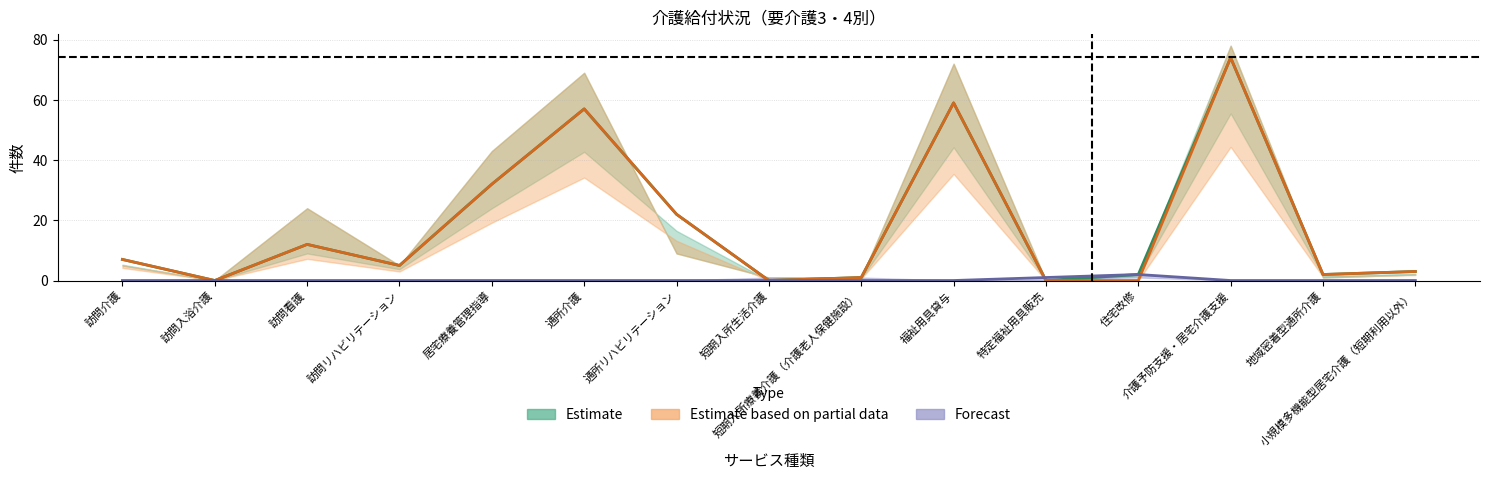

Reading right to left, what are all the values shown in this chart?

Estimate: 3	2	74	2	0	59	1	0	22	57	32	5	12	0	7
Estimate based on partial data: 3	2	74	0	0	59	1	0	22	57	32	5	12	0	7
Forecast: 0	0	0	2	1	0	0	0	0	0	0	0	0	0	0